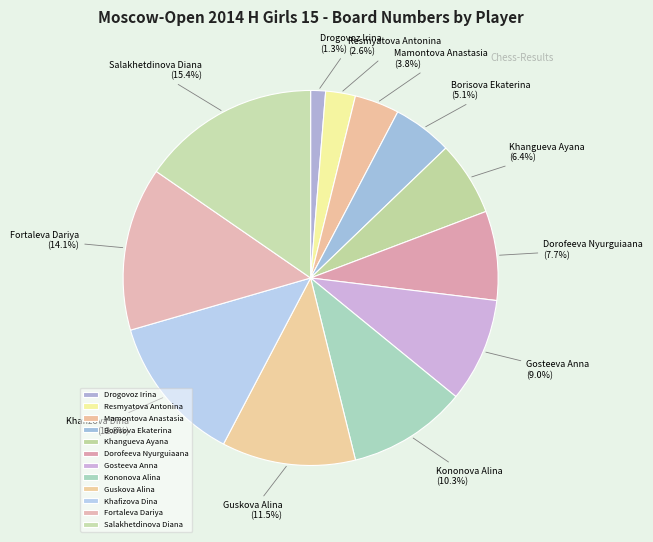

Combined, do Gosteeva Anna and Fortaleva Dariya account for over 50%?

No